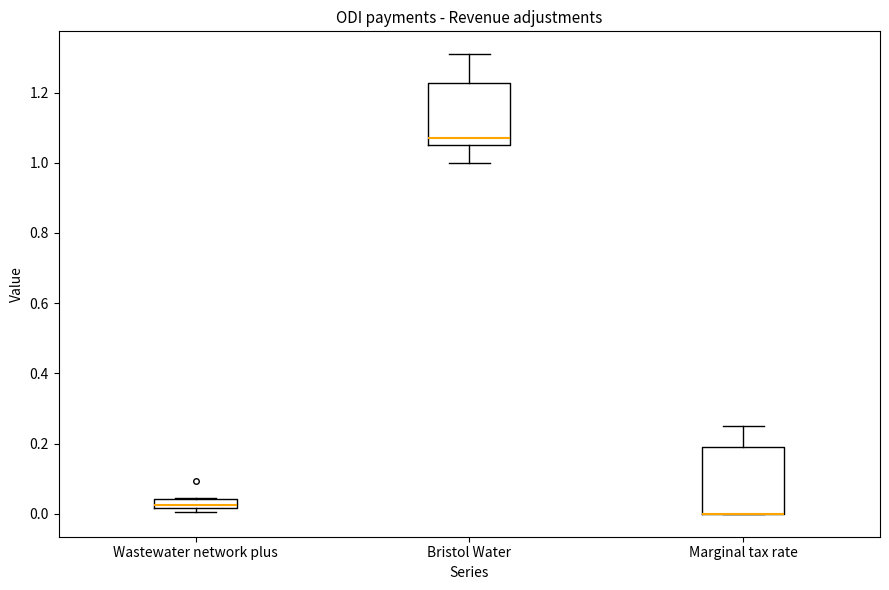

Where is the lower edge of the box for Wastewater network plus on the y-axis? The values are not printed on the chart, so give them approximately, as read against the axis.

0.02